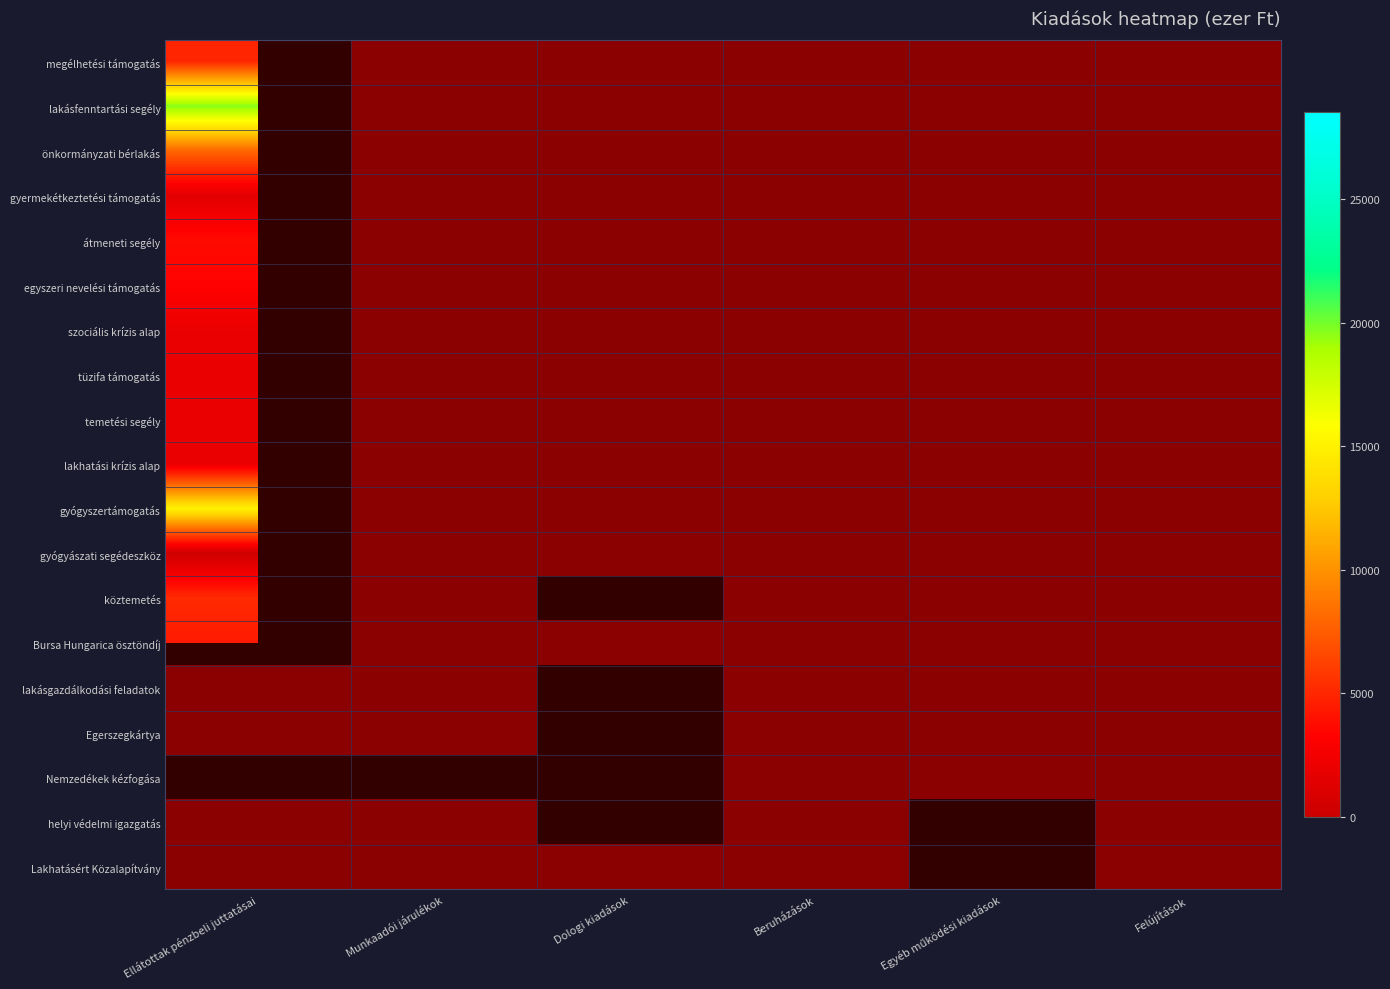

The temetési segély series shows 0.0 at Beruházások. True or false?

True